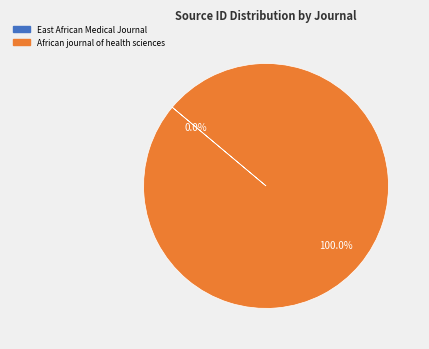

To the nearest percent, what is the difference between the largest and smallest slice percentages?

100%